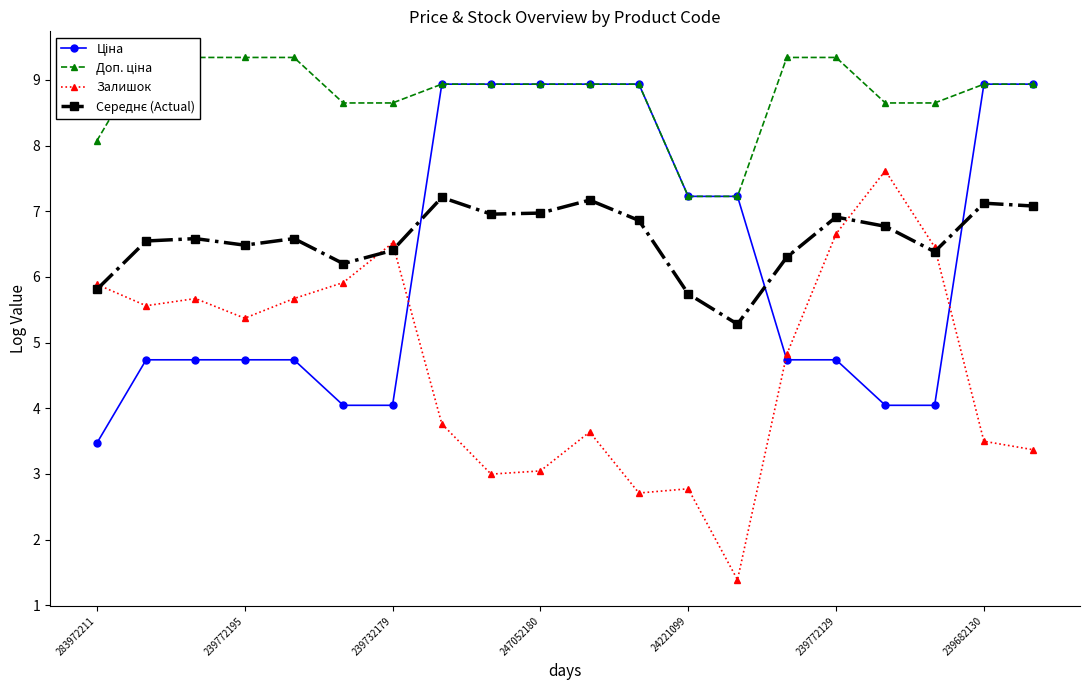

Does the chart display data point markers on the line(s)?

Yes